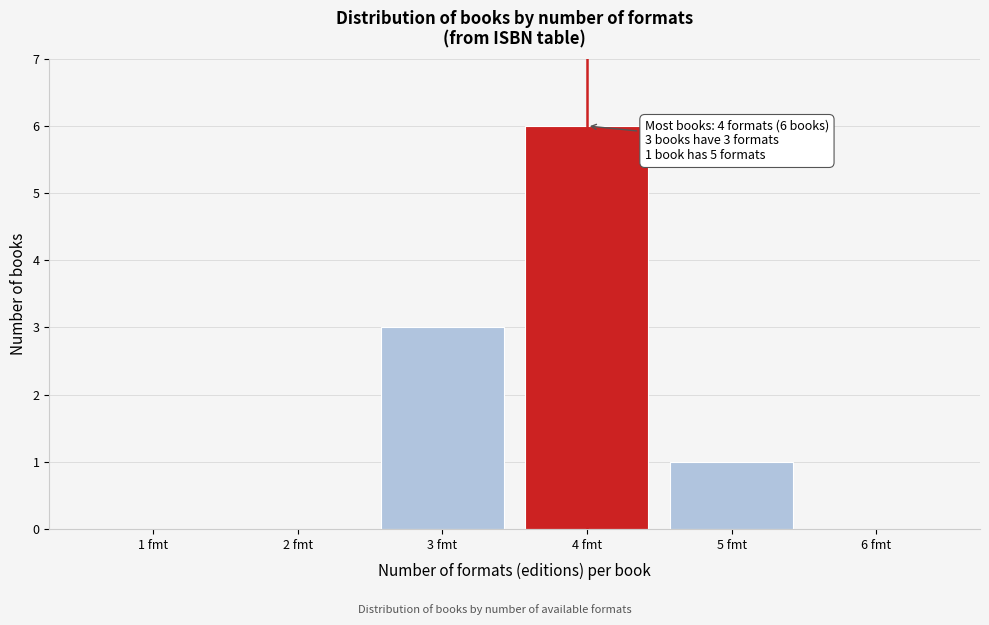

Reading left to right, transcribe all the data shown in this chart.

1 fmt=0	2 fmt=0	3 fmt=3	4 fmt=6	5 fmt=1	6 fmt=0